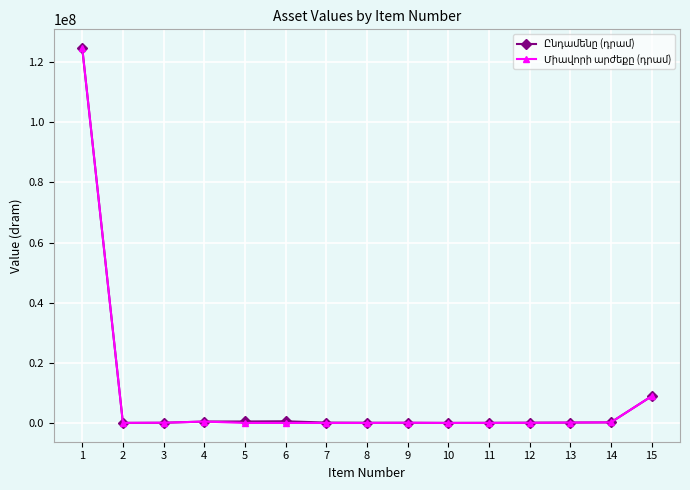

What is the greatest value displayed?

124609455